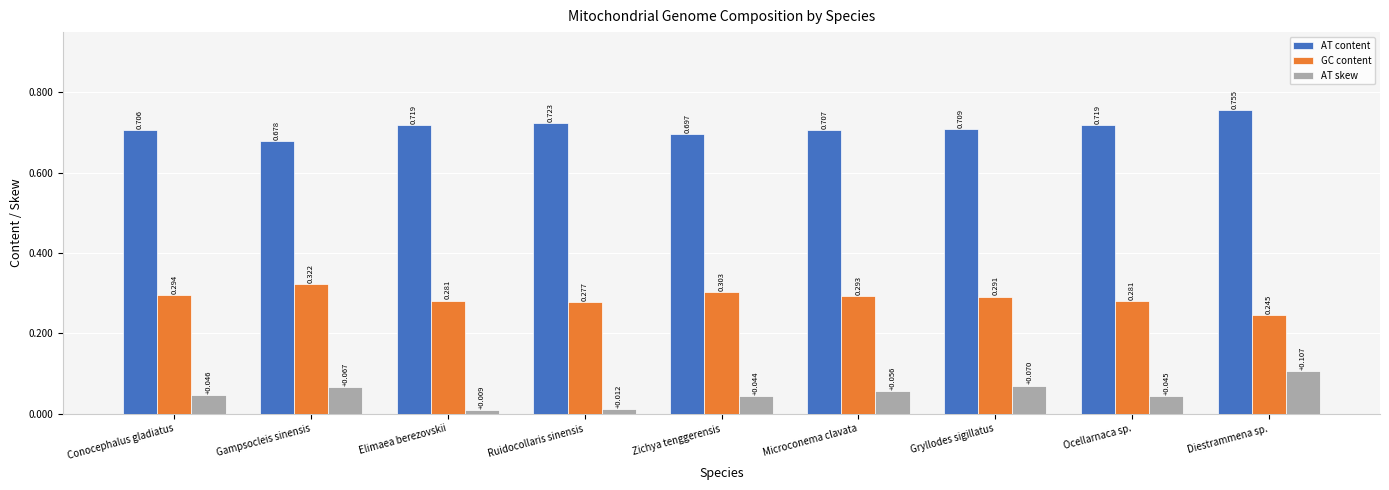

What position from the left is Diestrammena sp.?

9